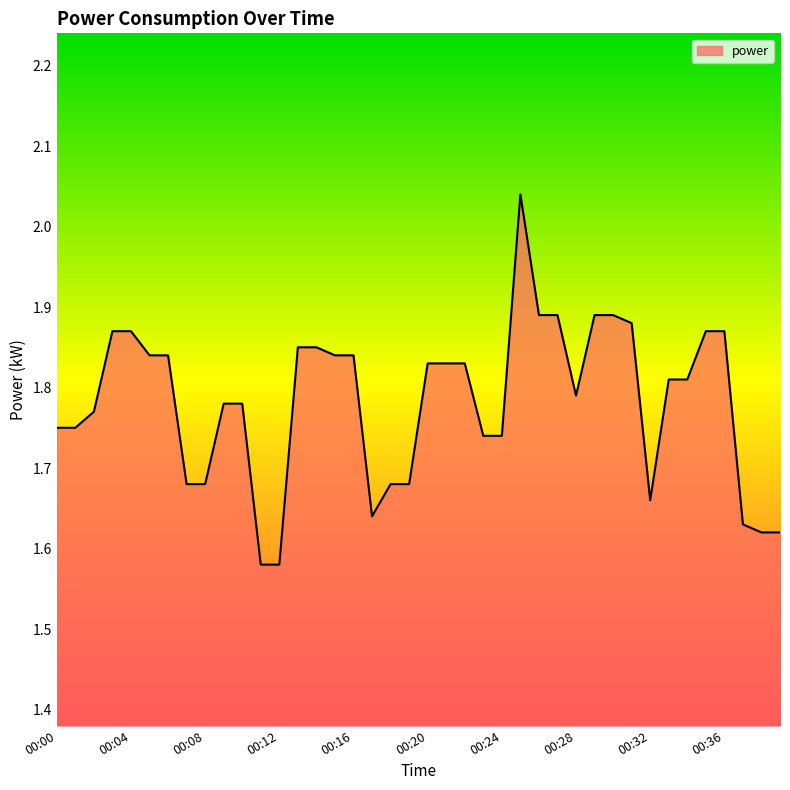

What is the difference between the maximum and minimum values?

0.5